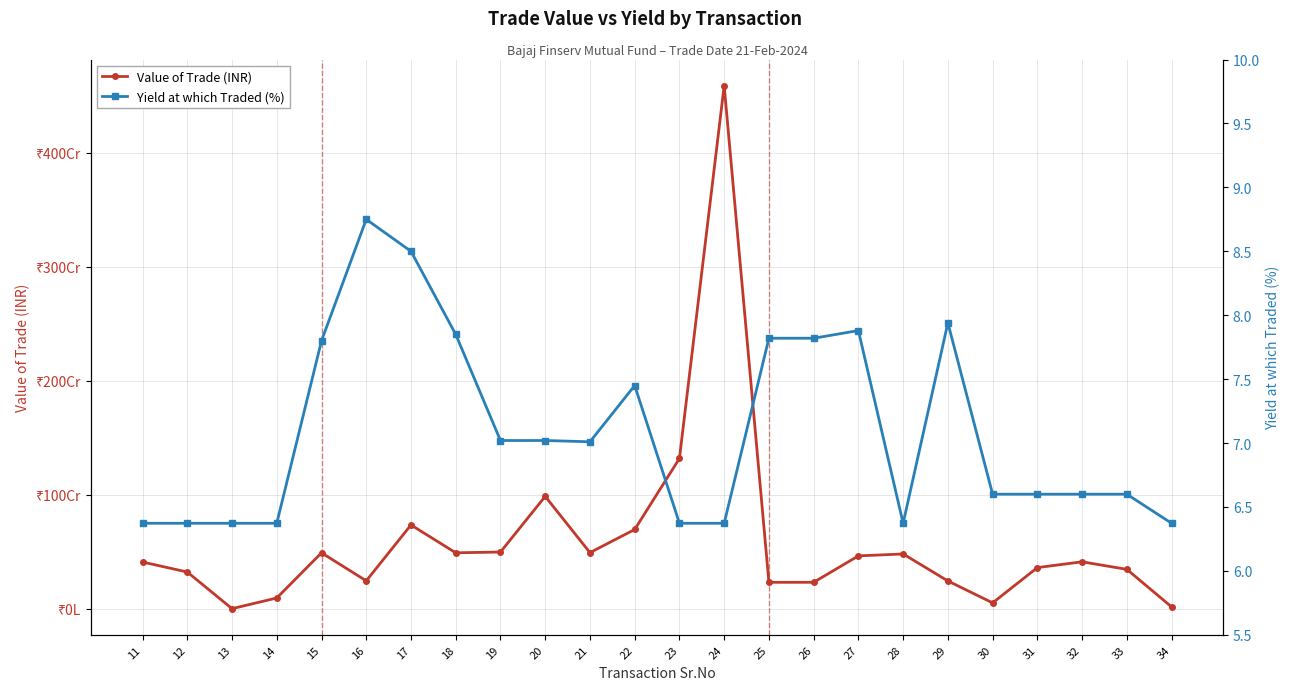

True or false: Value of Trade (INR) and Yield at which Traded (%) cross at least once.

False